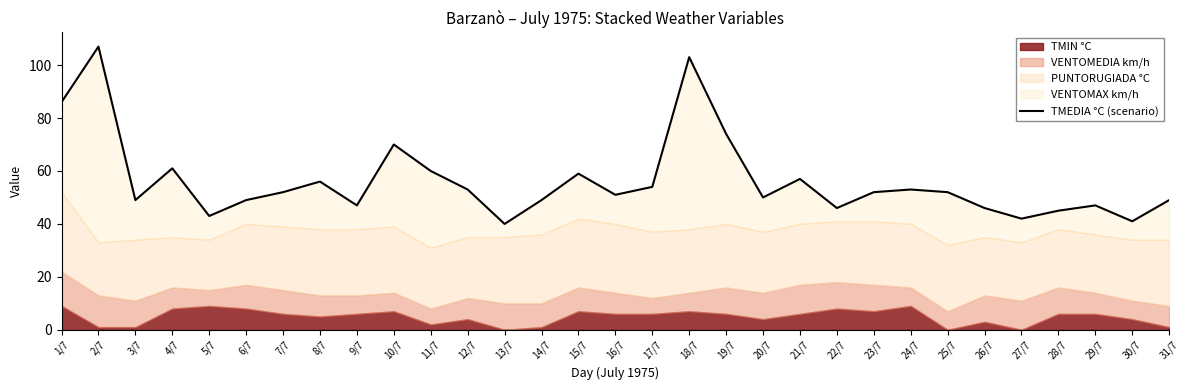

Which category has the lowest value across all series?

13/7